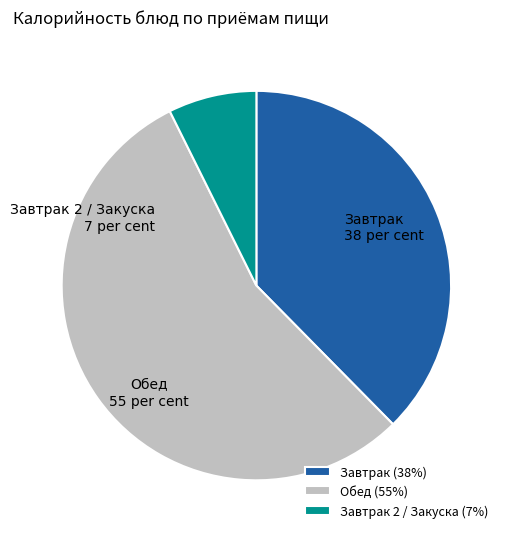

Which has a higher value, Завтрак 2 / Закуска or Обед?

Обед